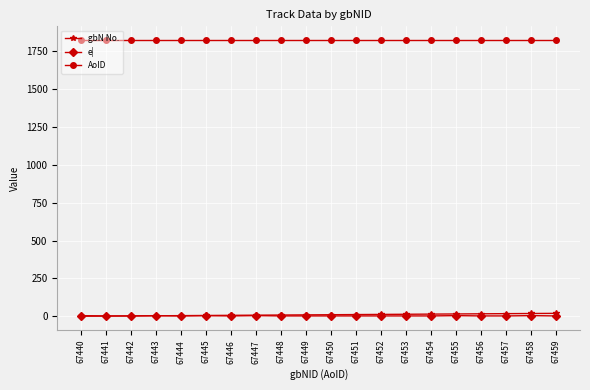

At how many categories does at least one series exceed 1431?

20